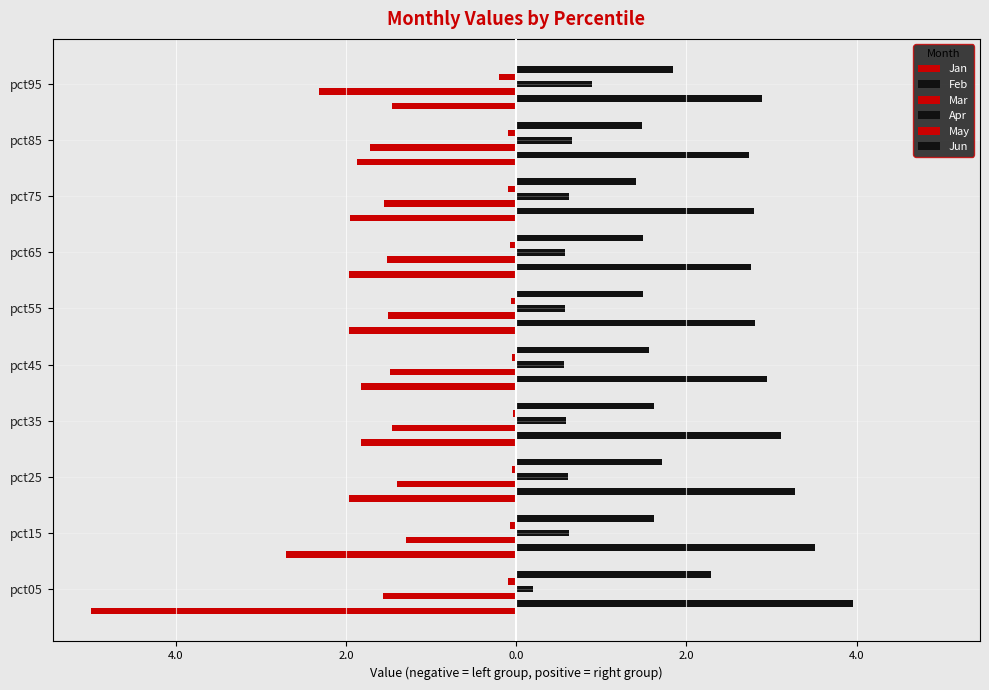

What is the smallest value displayed?

-5.0